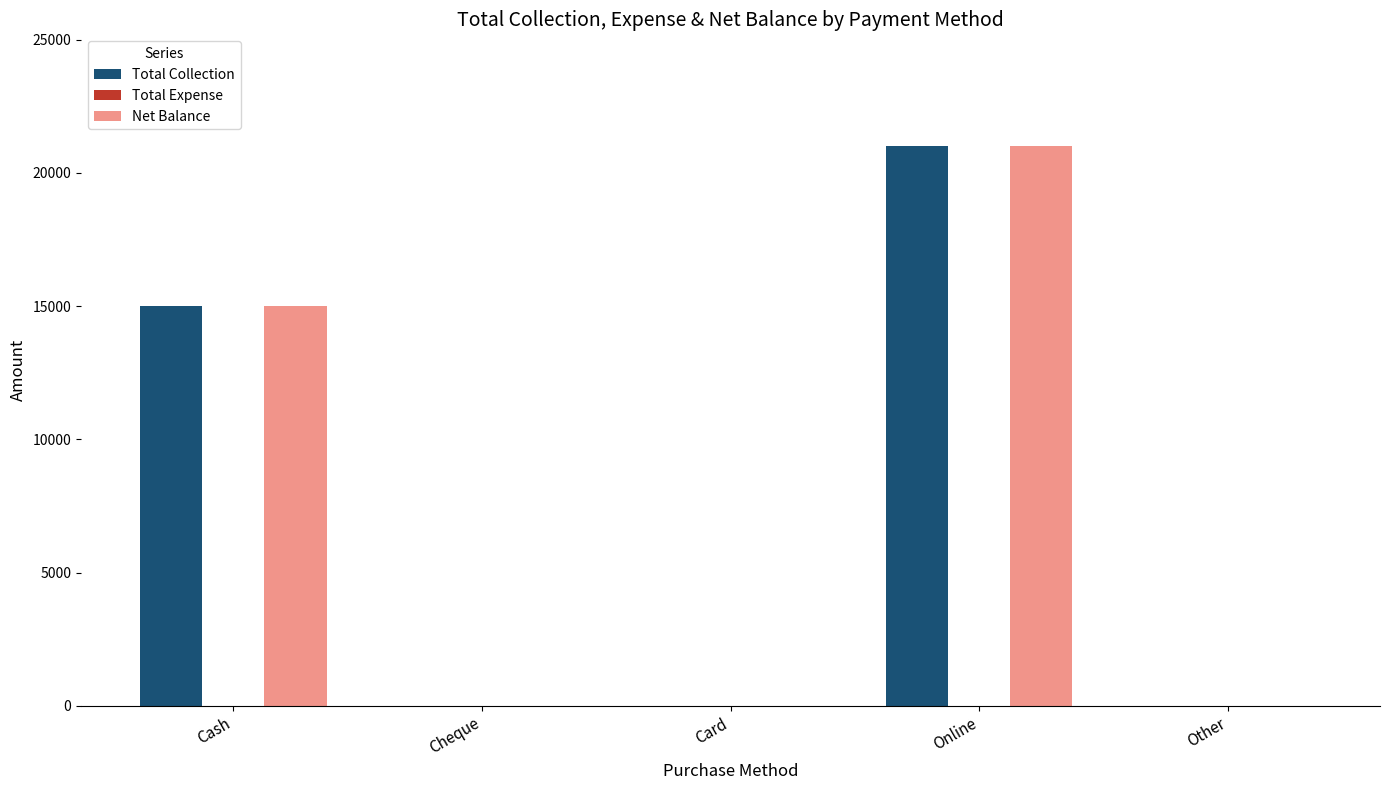

What is the sum of the Net Balance values at Online and Cheque?

21000